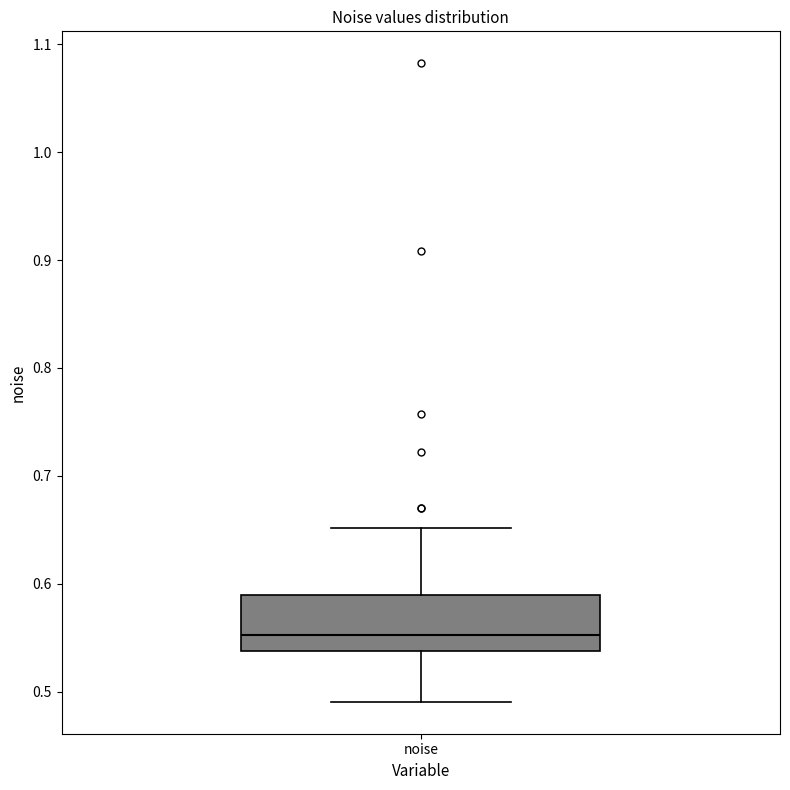

Transcribe this box plot: give where the median line is, the range the box spans, and where the two whiskers end, as read against the y-axis. The values are not printed on the chart, so give them approximately, as read against the axis.

median 0.55, box 0.54 to 0.59, whiskers 0.49 to 0.65